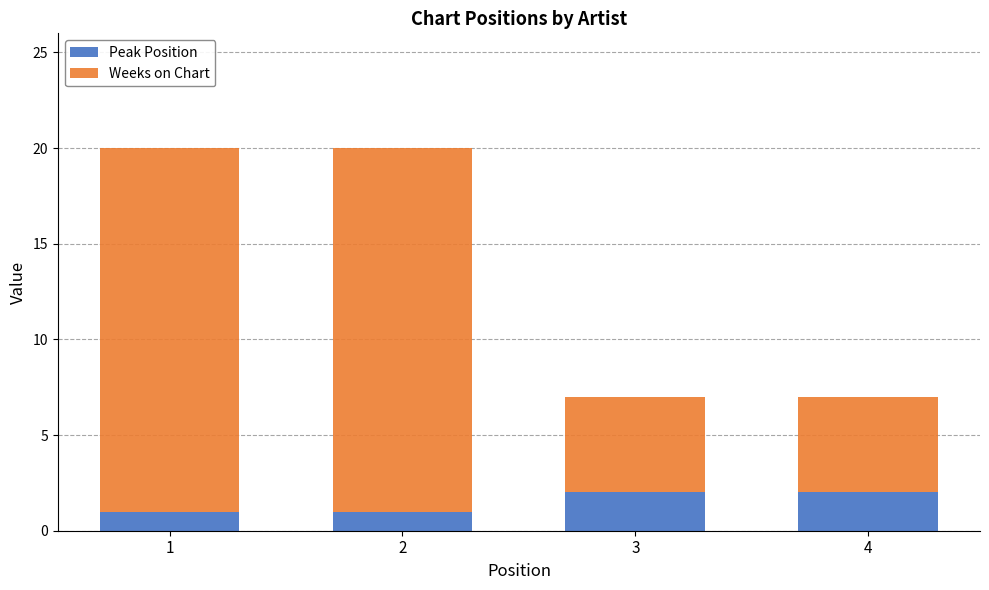

Is it true that Peak Position equals 2 at 4?

True